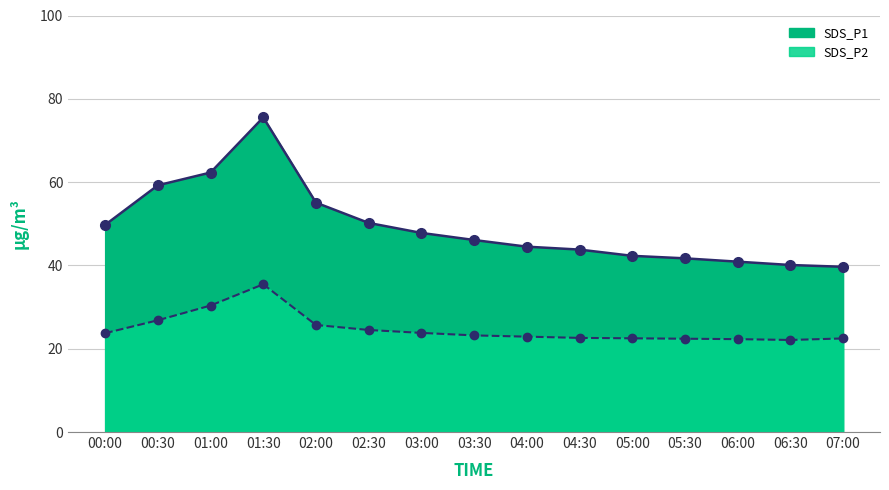

What is the sum of all SDS_P1 values?

738.9